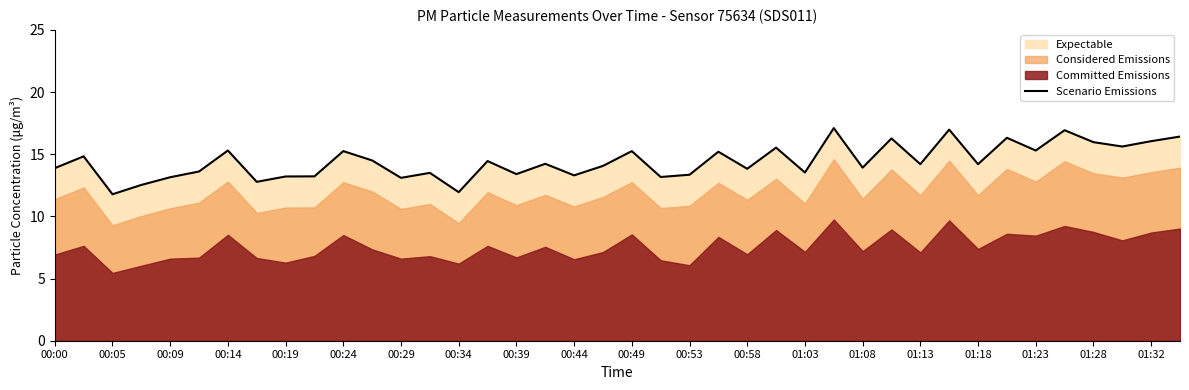

The Scenario Emissions series shows 13.9 at 01:08. True or false?

True